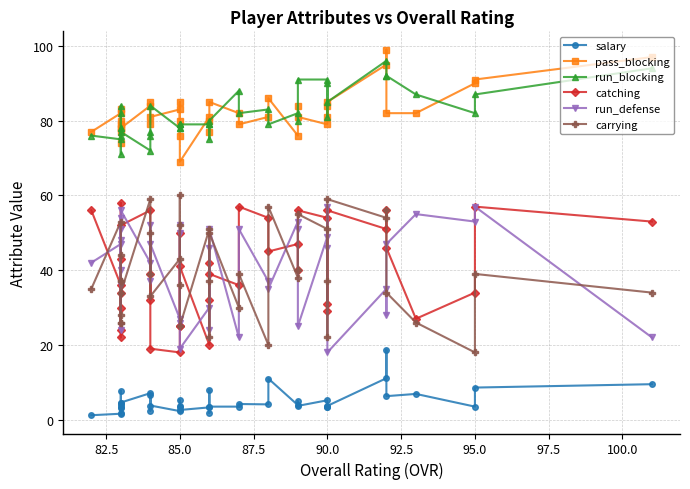

What is the value of the pass_blocking point at the 3rd from the left?

79.0